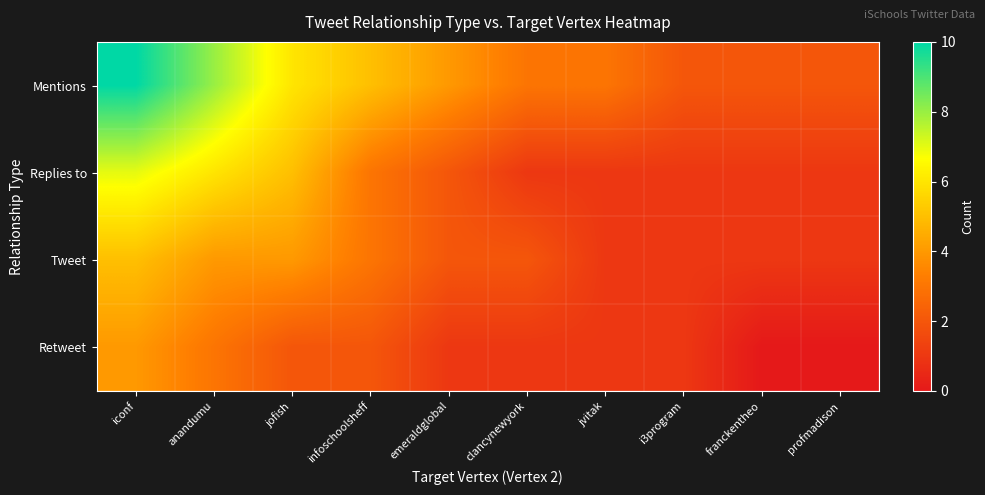

What is the spread (max minus min) of values at jvitak?

2